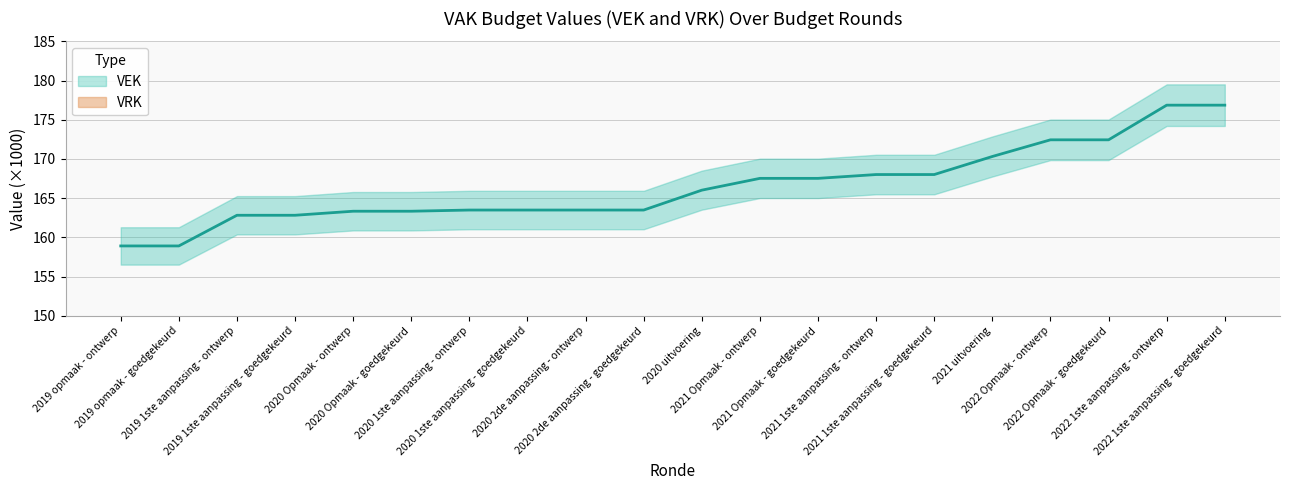

How many distinct data groups are displayed?

1